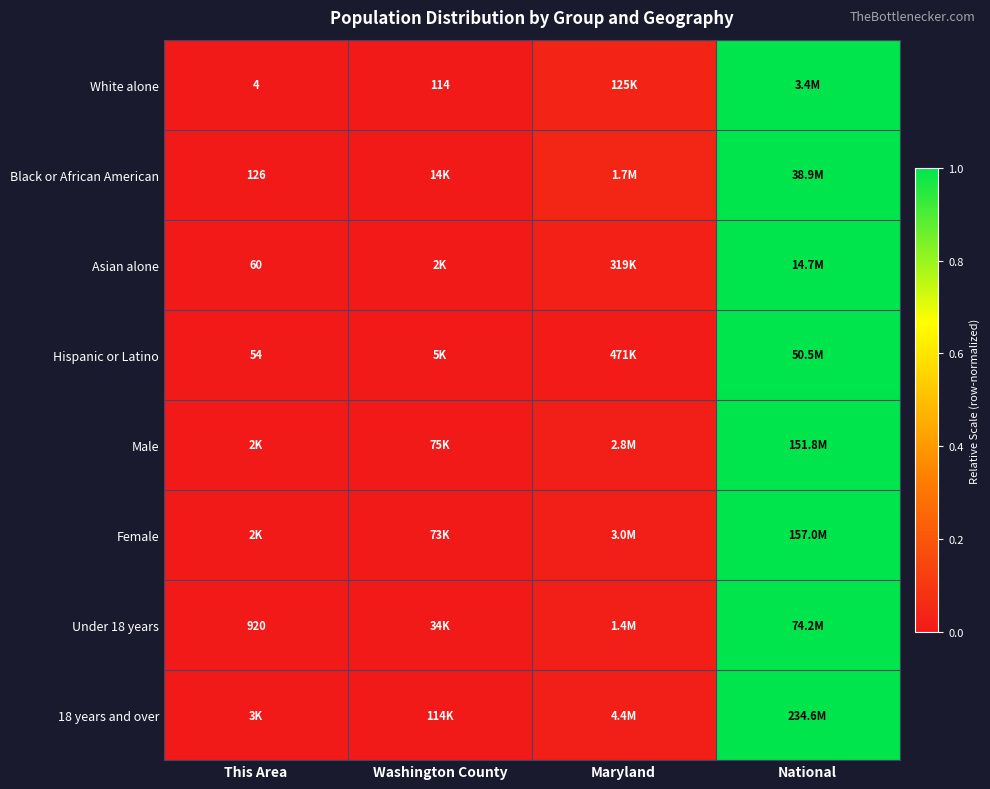

The 18 years and over series shows 0.0 at Maryland. True or false?

True